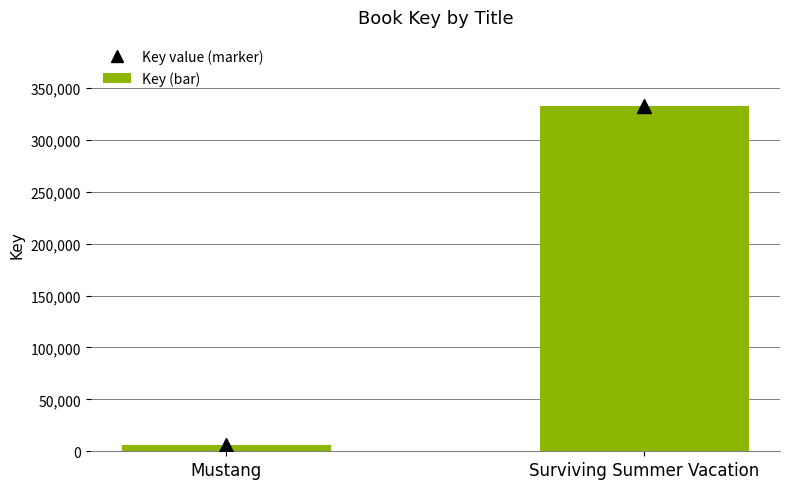

What is the average value?

169171